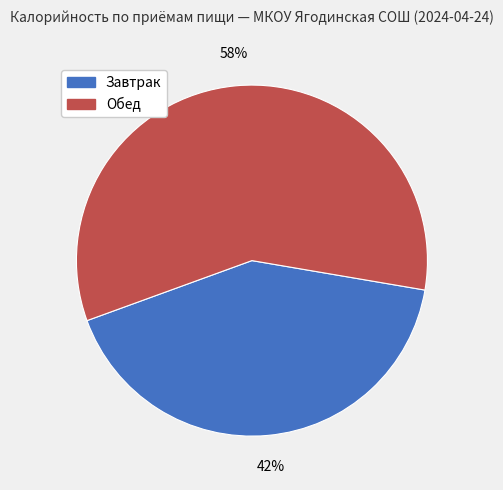

To the nearest percent, what portion does Обед represent?

58%